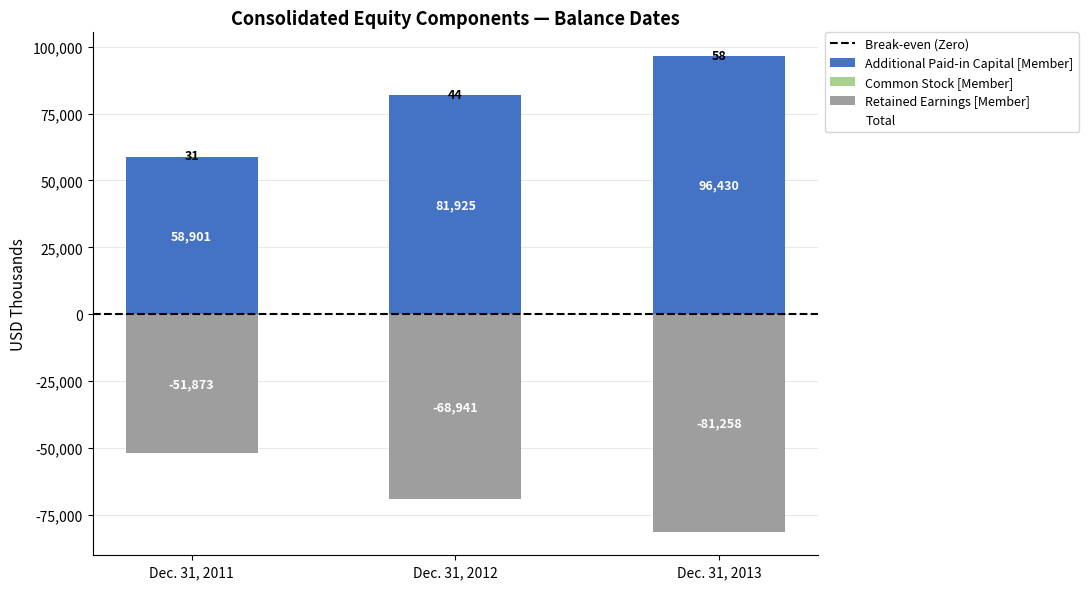

The value of Additional Paid-in Capital [Member] at Dec. 31, 2013 is 96430. True or false?

True